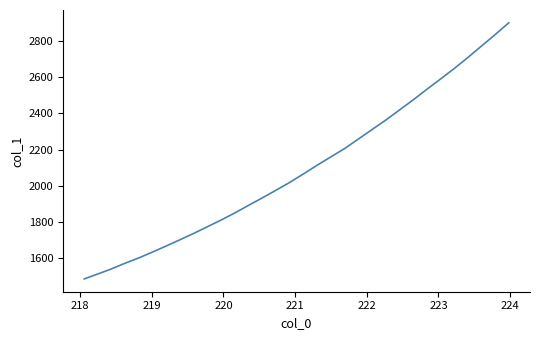

What is the minimum value shown in the chart?

1482.7